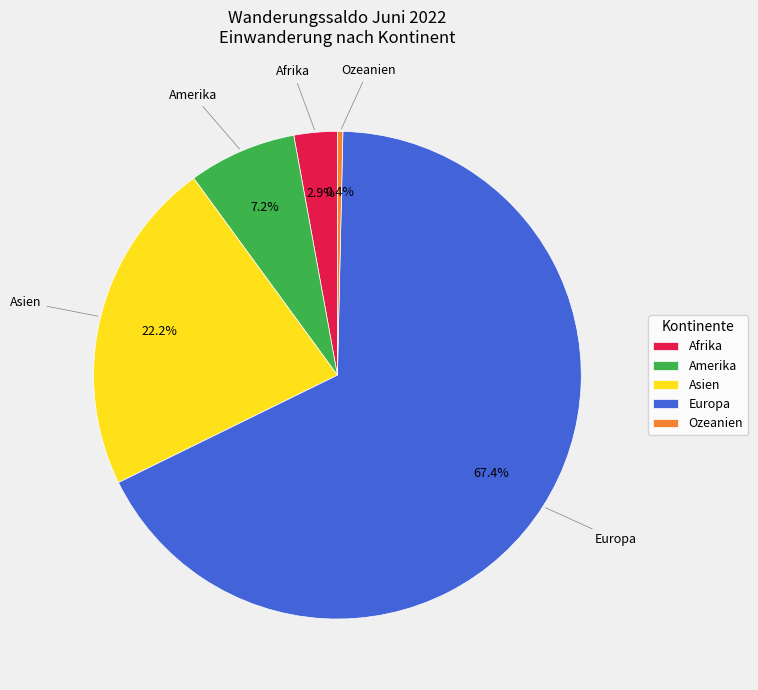

Does any single category account for the majority?

Yes